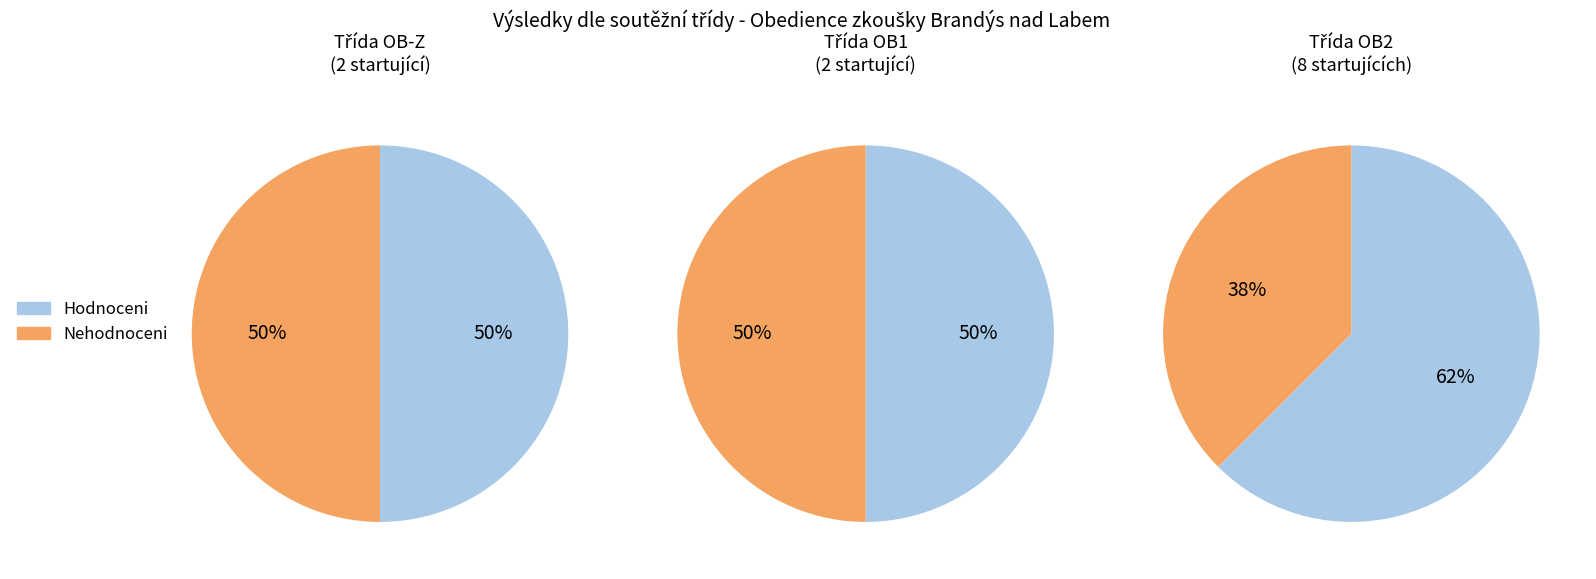

Count the number of slices in the pie.

2